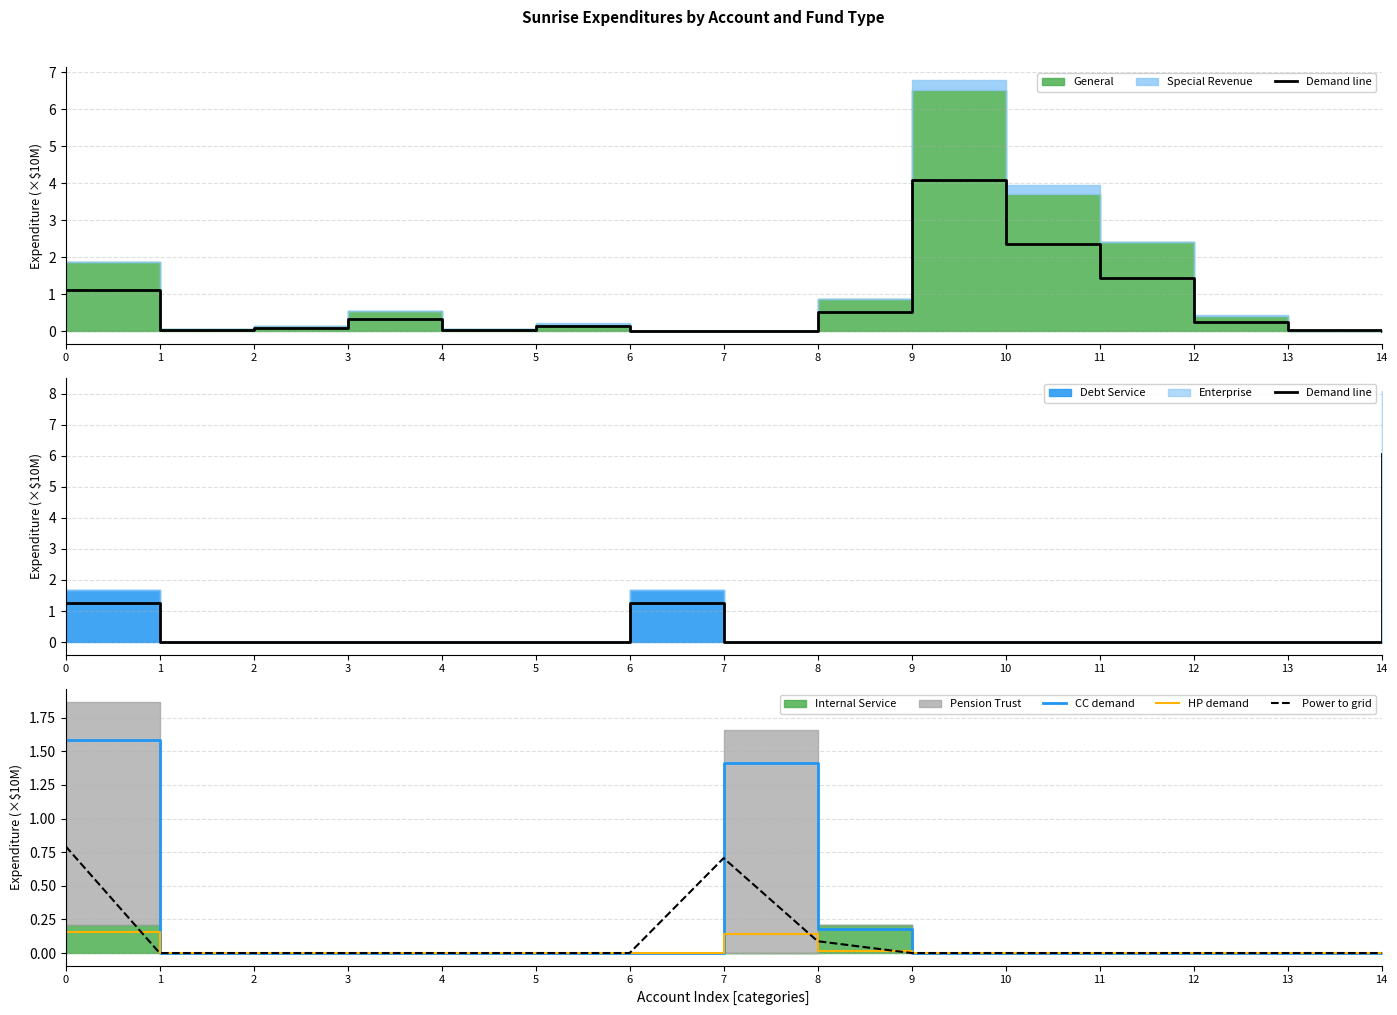

Which series changed the most between 2 and 14?

Demand line